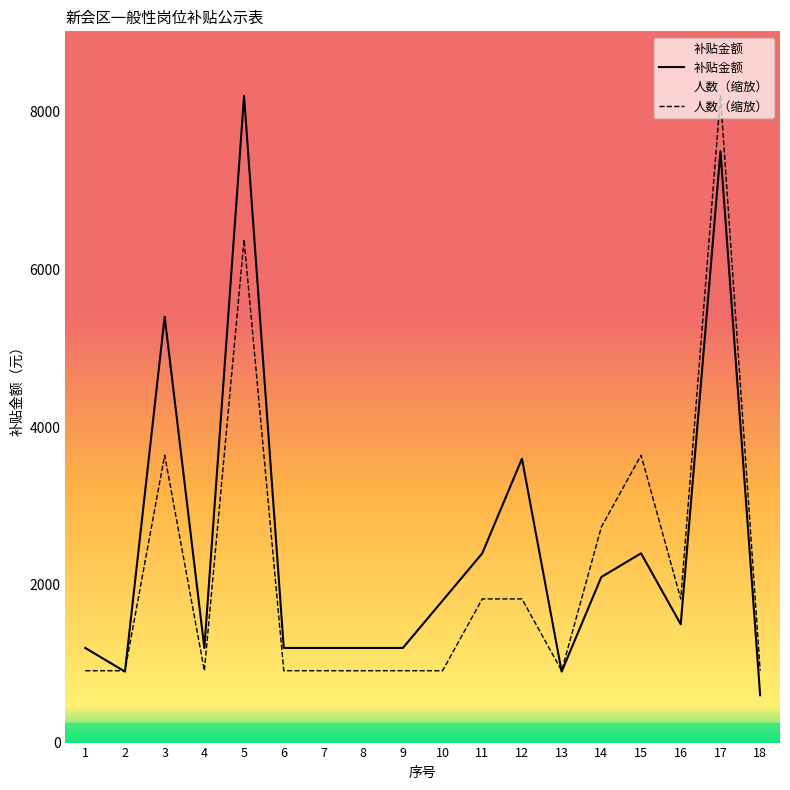

At which category does 人数 reach its first local peak?

3